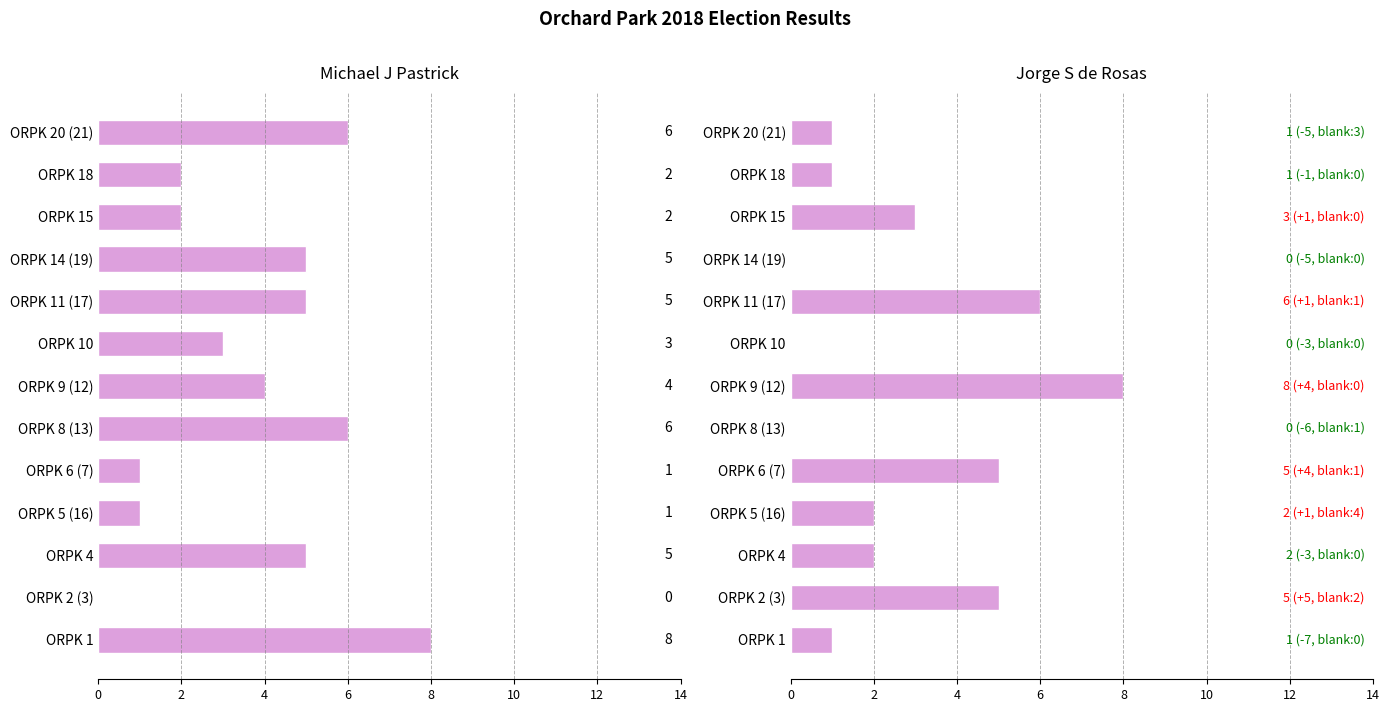

What is the sum of all Michael J Pastrick values?

48